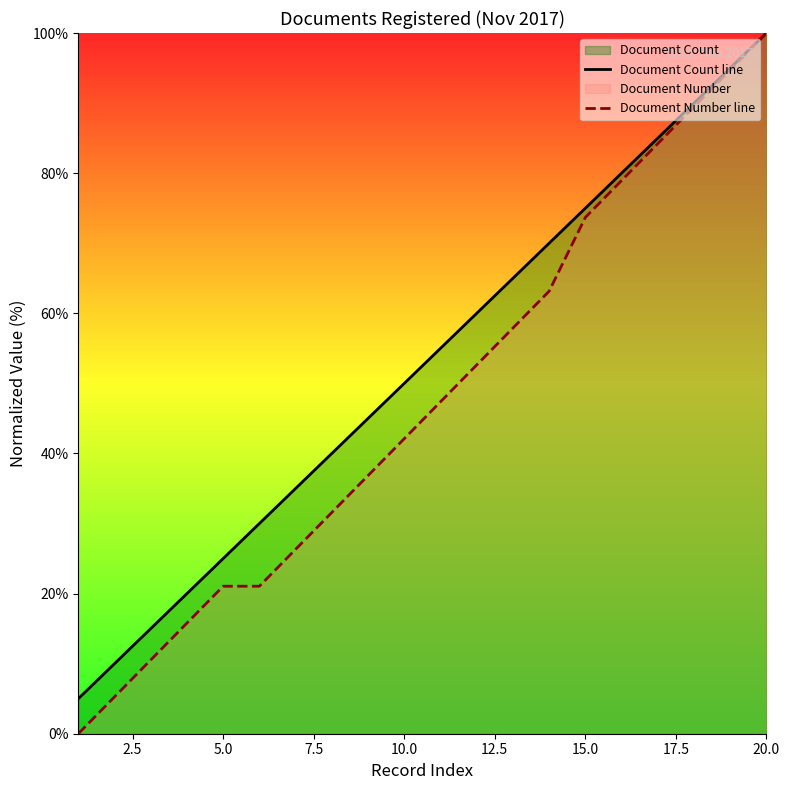

List the series in order of their overall mean, highest first.

Document Count line, Document Number line